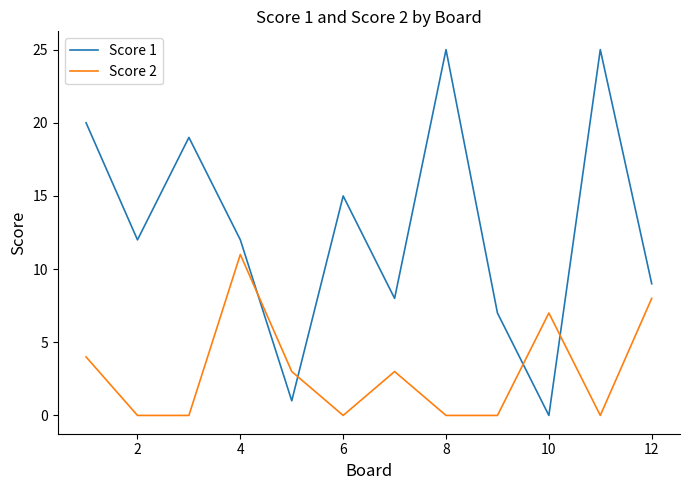

In Score 1, how many points are lower than both neighbors (excluding endpoints)?

4